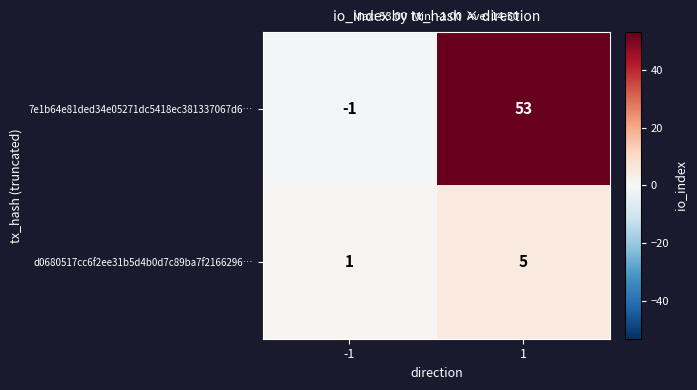

Is it true that 7e1b64e81ded34e05271dc5418ec381337067d6… equals 72 at 1?

False